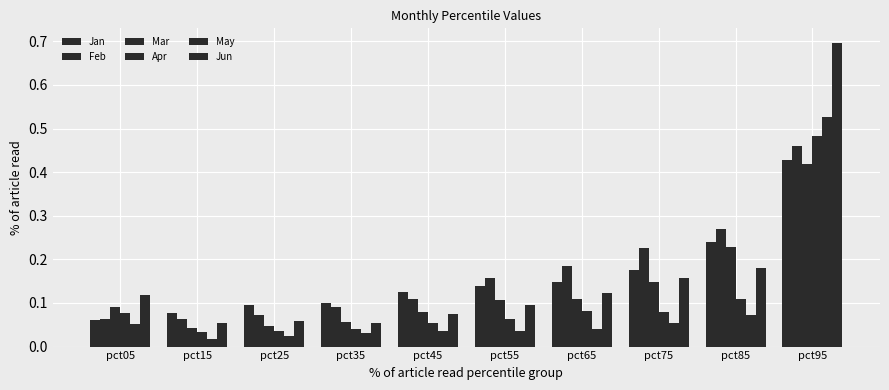

What is the difference between the maximum and second lowest values in the Jan series?

0.4